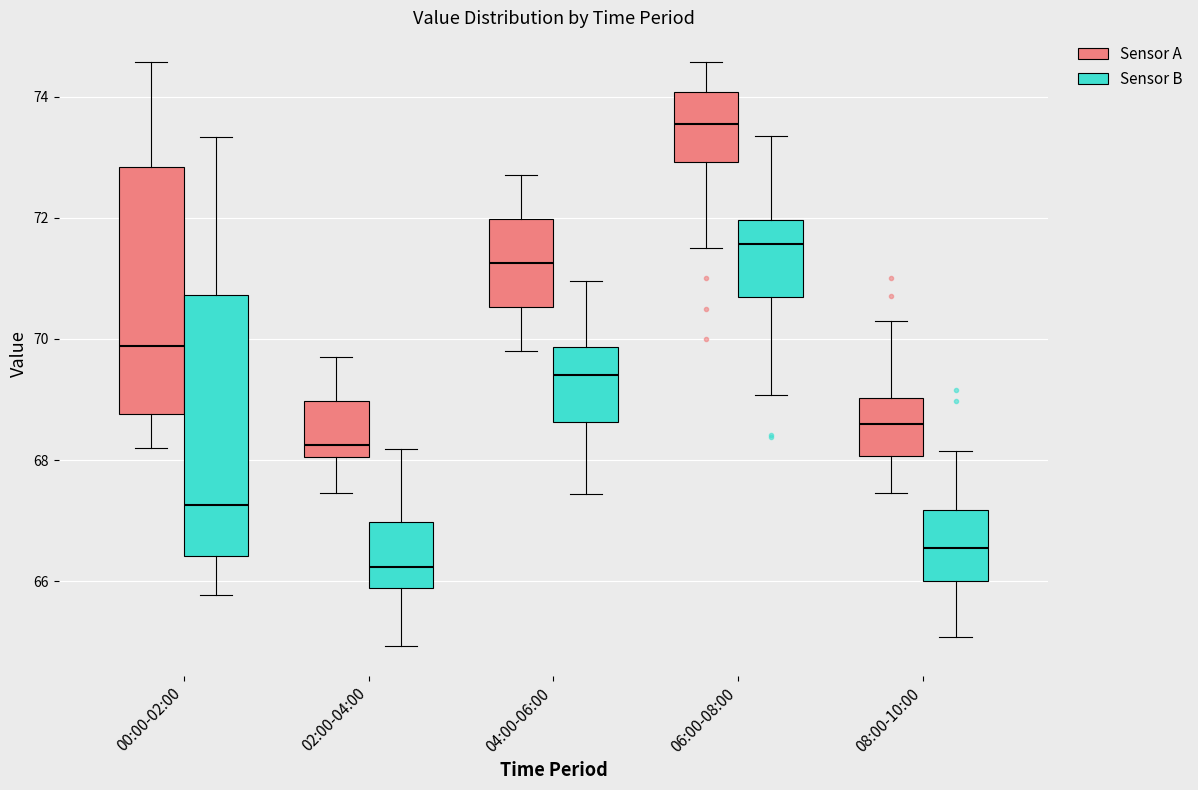

Where is the upper edge of the box for 04:00-06:00 (Sensor B) on the y-axis? The values are not printed on the chart, so give them approximately, as read against the axis.

69.8